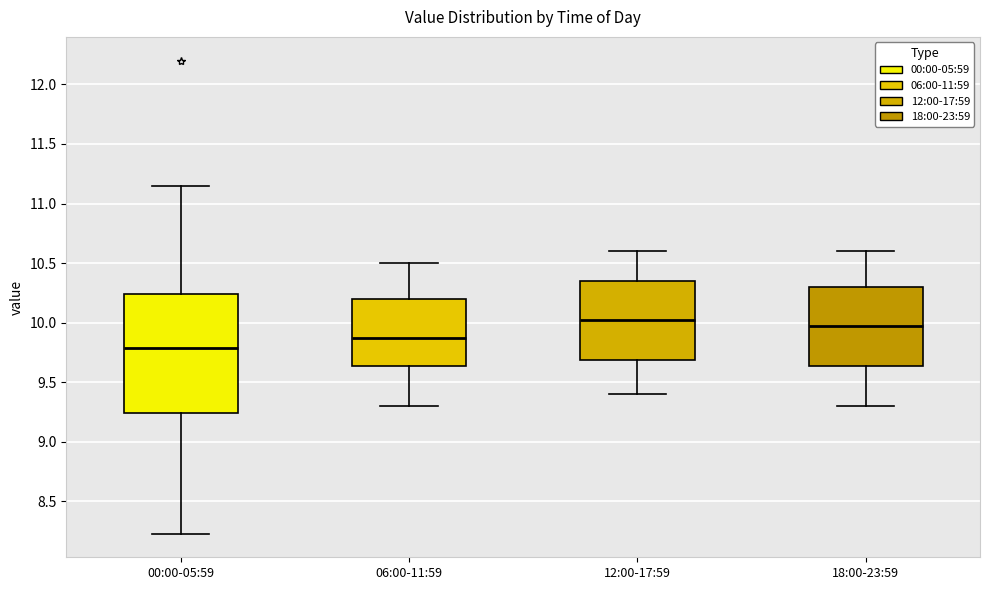

Reading left to right, read every box against the y-axis: the position of its median line, the range the box covers, and the ends of its whiskers. The values are not printed on the chart, so give them approximately, as read against the axis.

00:00-05:59: median 9.80, box 9.25 to 10.25, whiskers 8.25 to 11.15
06:00-11:59: median 9.90, box 9.65 to 10.20, whiskers 9.30 to 10.50
12:00-17:59: median 10.05, box 9.70 to 10.35, whiskers 9.40 to 10.60
18:00-23:59: median 10.00, box 9.65 to 10.30, whiskers 9.30 to 10.60